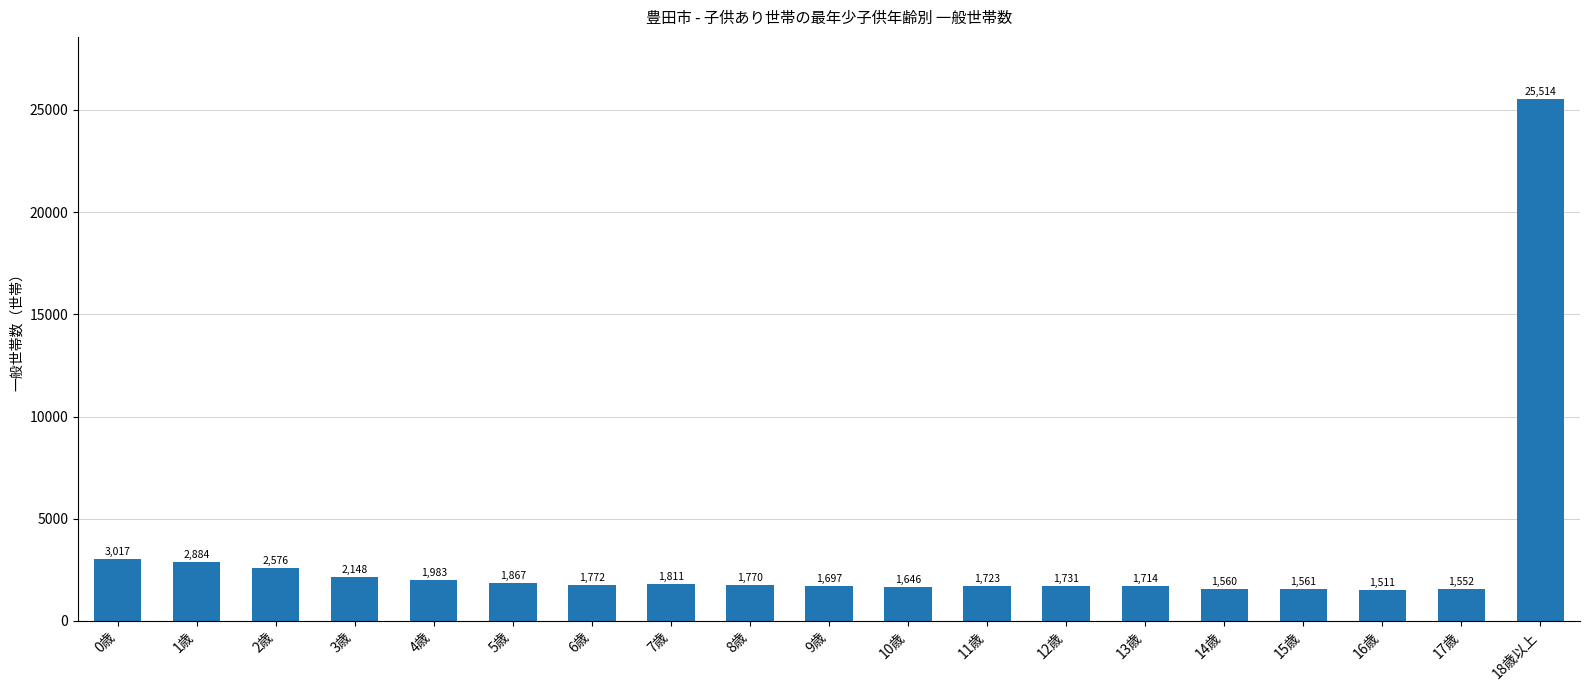

At which category does the chart reach its minimum across all series?

16歳